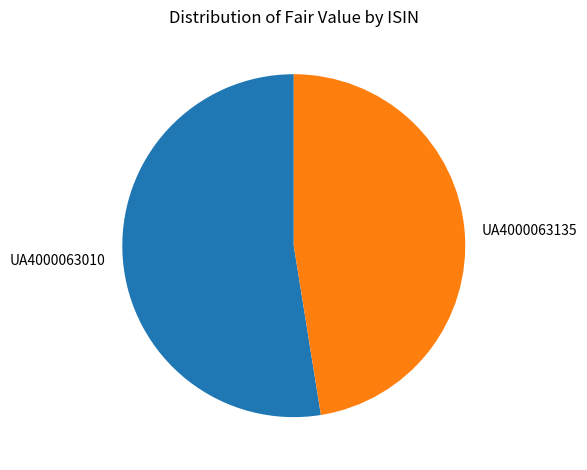

Which category has the biggest portion of the pie?

UA4000063010